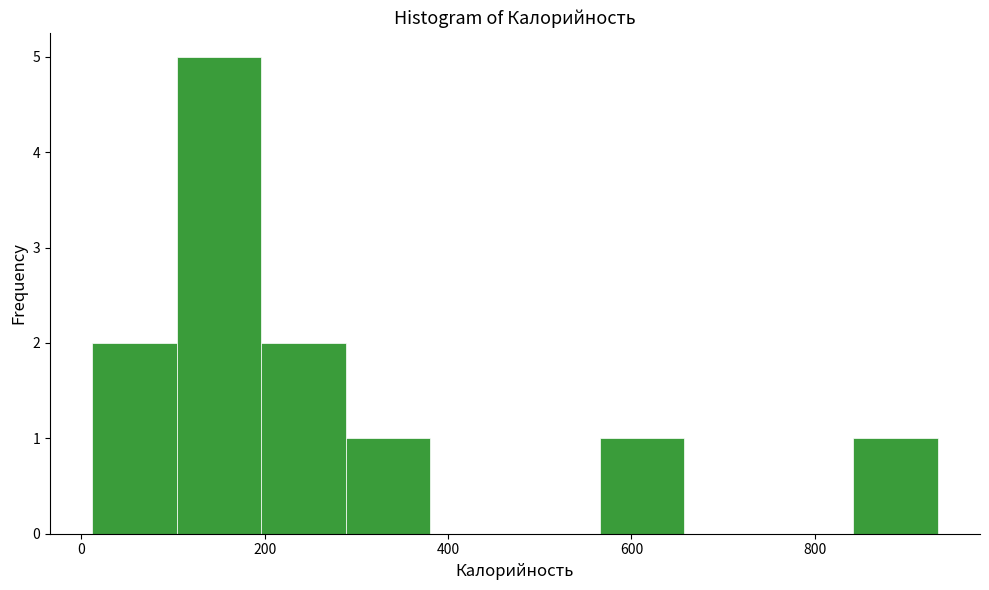

How tall is the bar that spans 100 to 200 on the x-axis? Neither the bar edges nor the heights are printed on the chart, so give them approximately, as read against the axes.

5